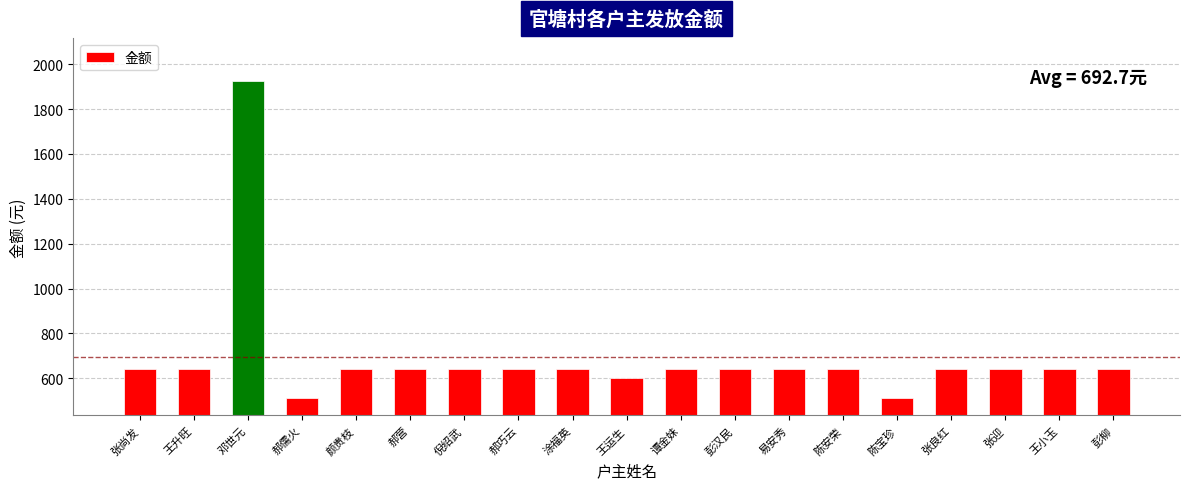

What is the sum of the values at 王升旺 and 陈安荣?

1282